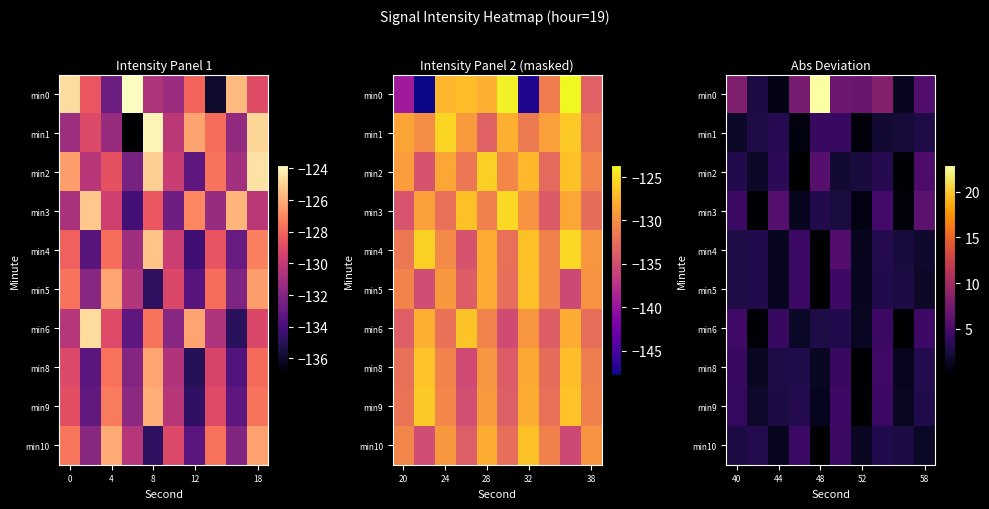

How many data points in min6 are less than 2?

4